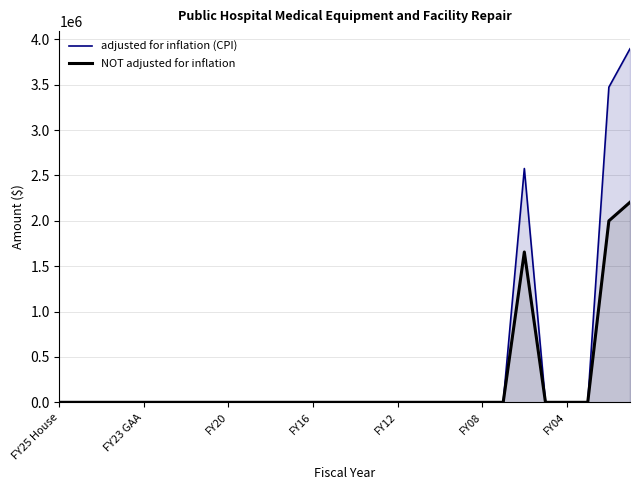

Is it true that adjusted for inflation (CPI) equals 0 at FY25 House?

True